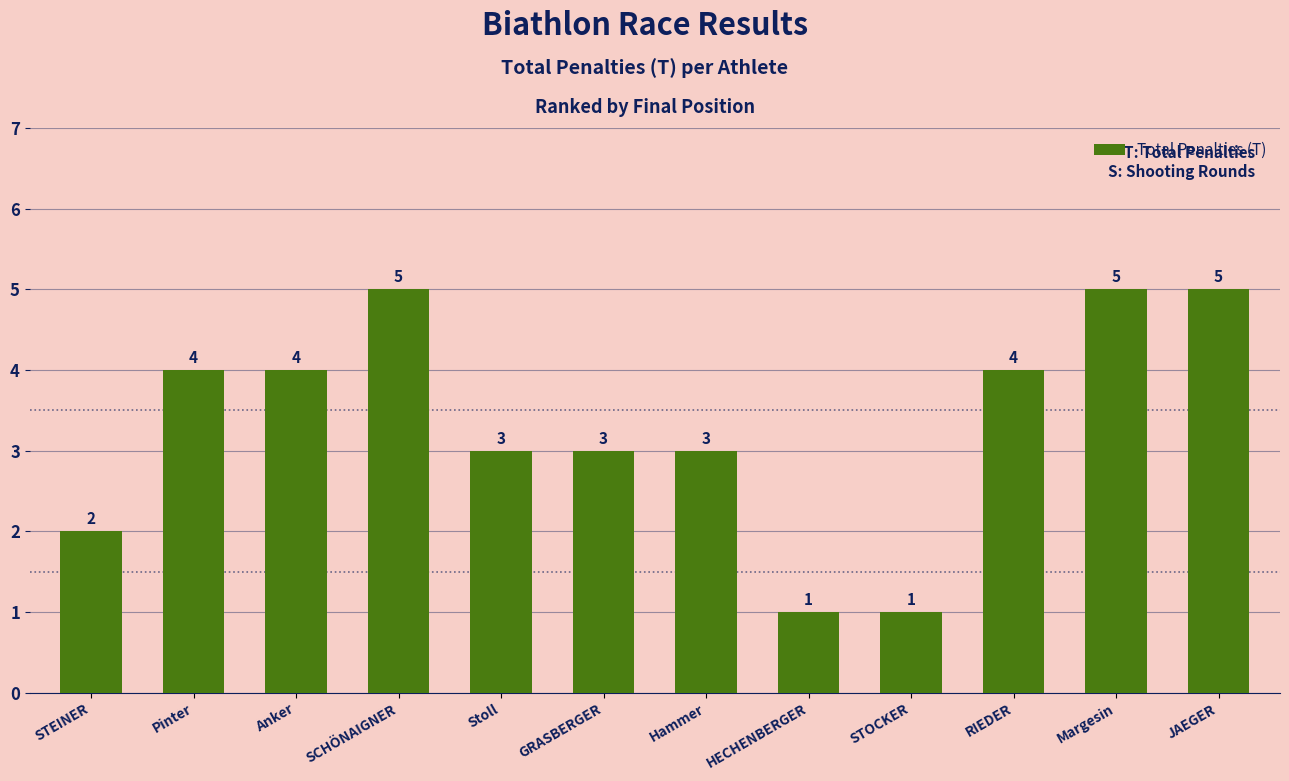

Reading right to left, what are all the values shown in this chart?

JAEGER=5	Margesin=5	RIEDER=4	STOCKER=1	HECHENBERGER=1	Hammer=3	GRASBERGER=3	Stoll=3	SCHÖNAIGNER=5	Anker=4	Pinter=4	STEINER=2